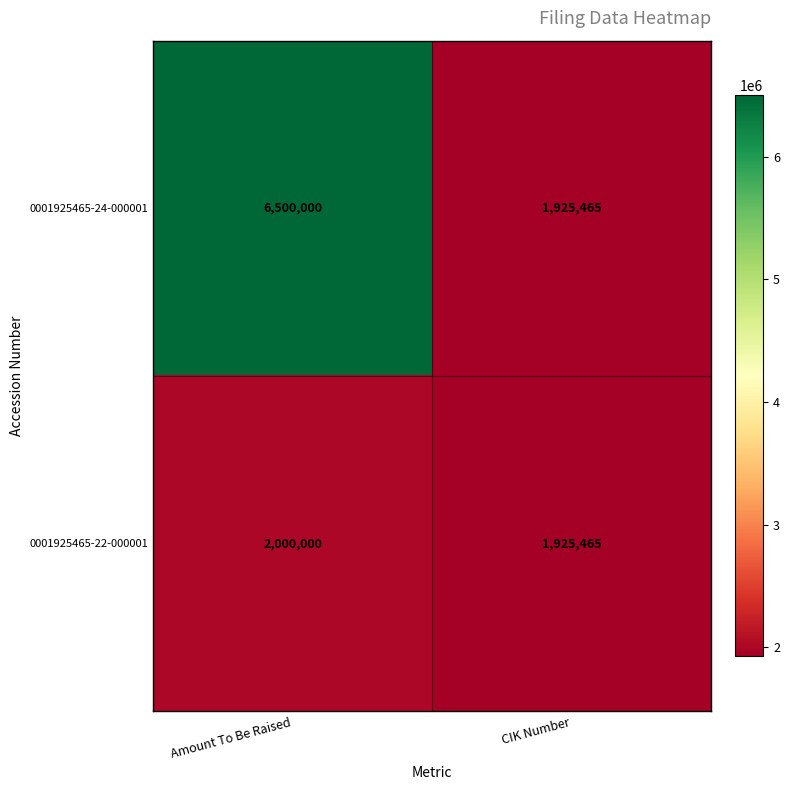

What is the sum of all 0001925465-24-000001 values?

8425465